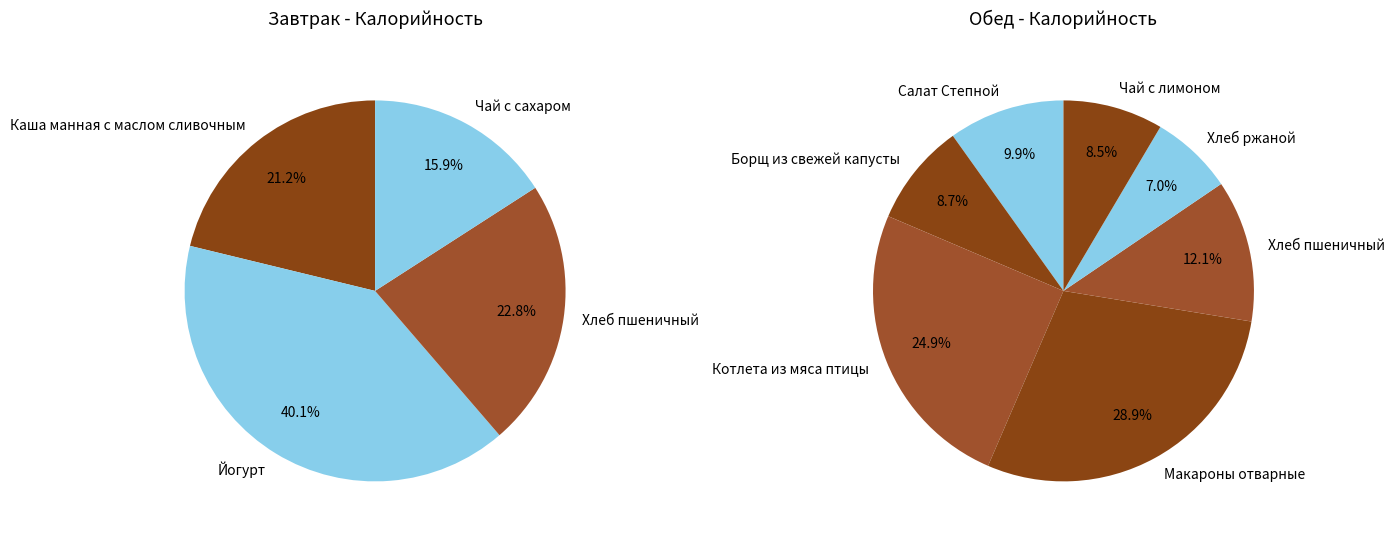

Which category has the smallest portion of the pie?

Хлеб ржаной